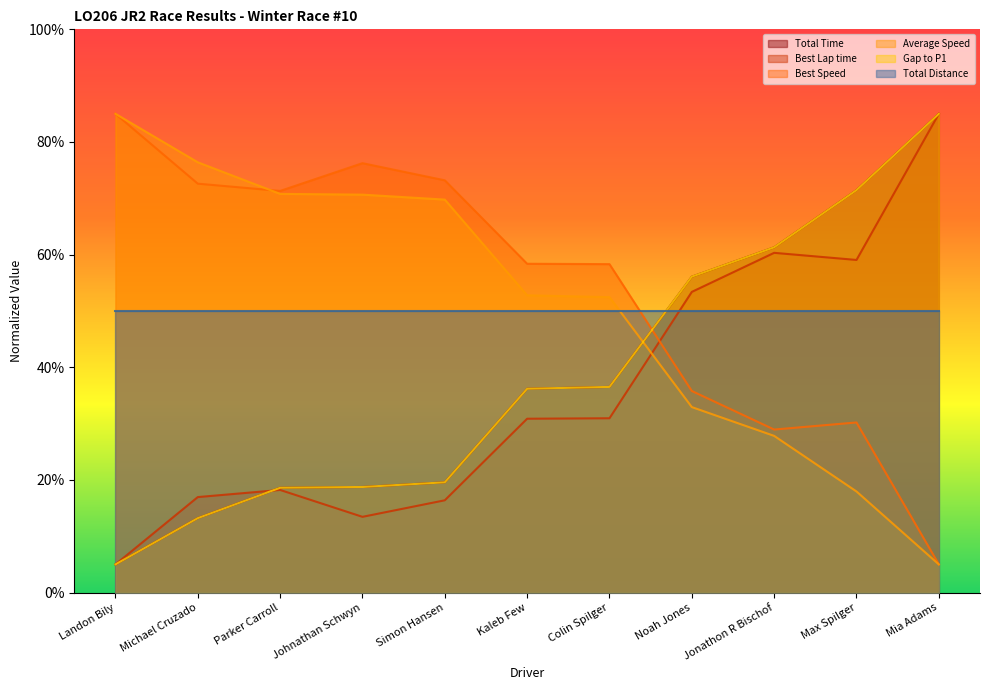

True or false: Best Speed and Average Speed cross at least once.

True